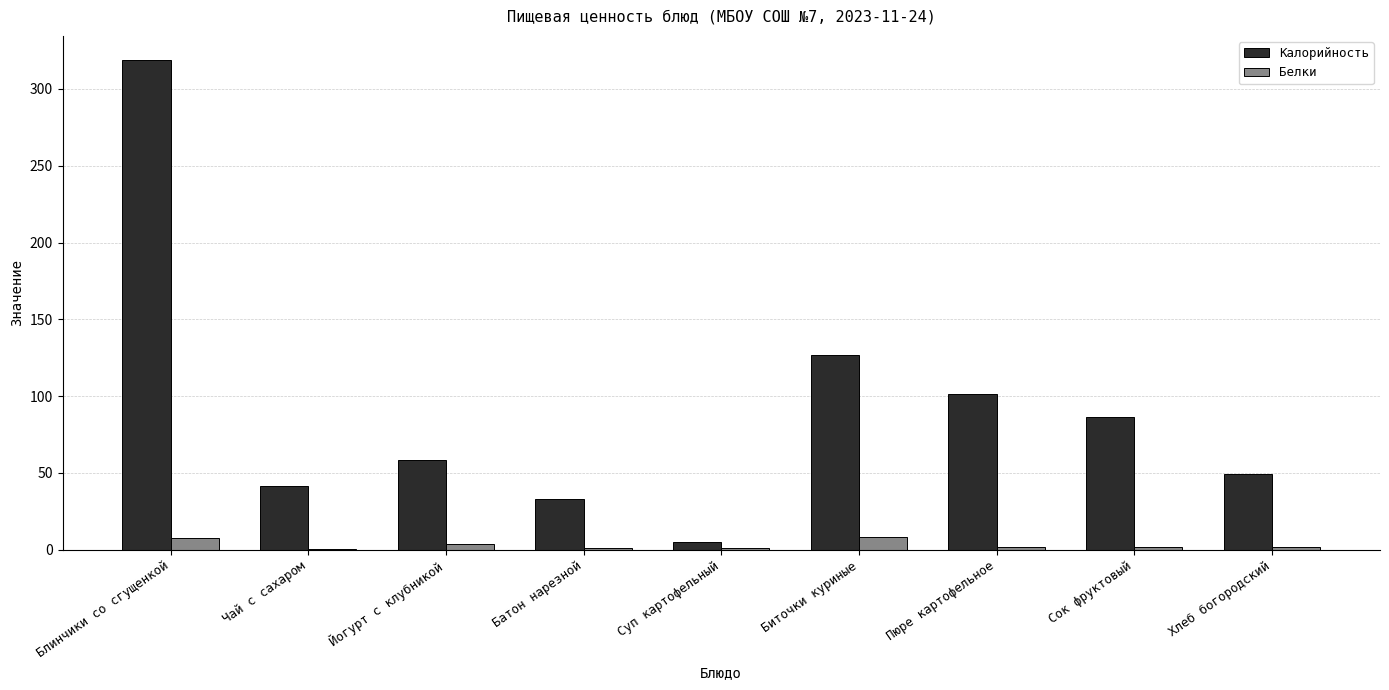

What is the total value across all series at Йогурт с клубникой?

62.0